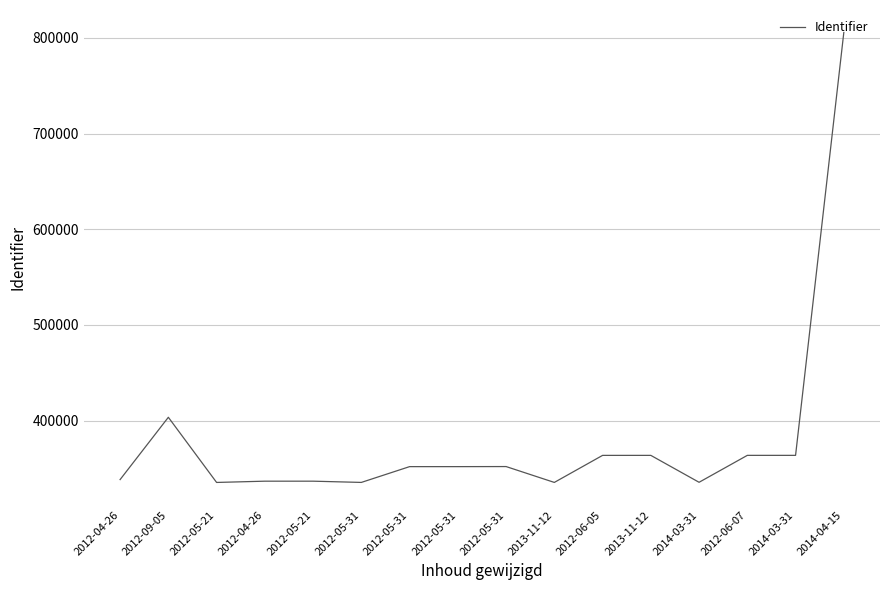

Is this an area chart (filled region under the line)?

No